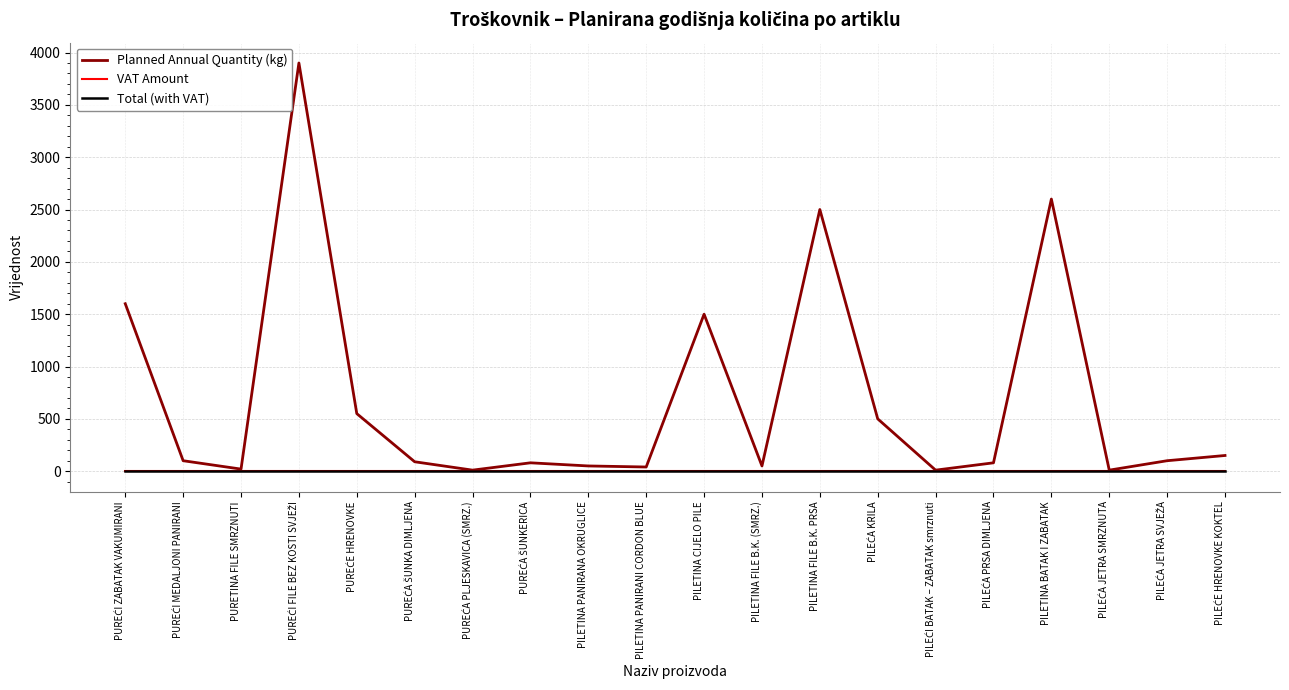

Does the chart have visible grid lines?

Yes